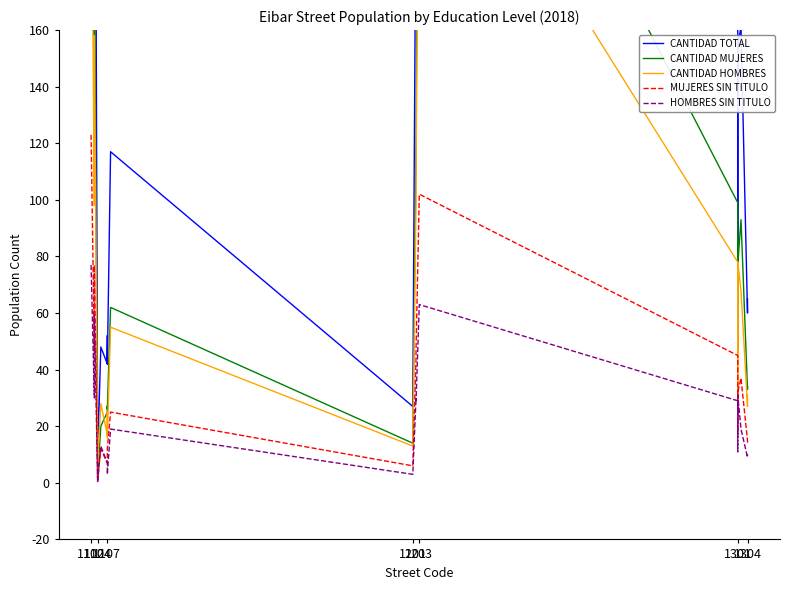

True or false: CANTIDAD MUJERES and HOMBRES SIN TITULO intersect in this chart.

False